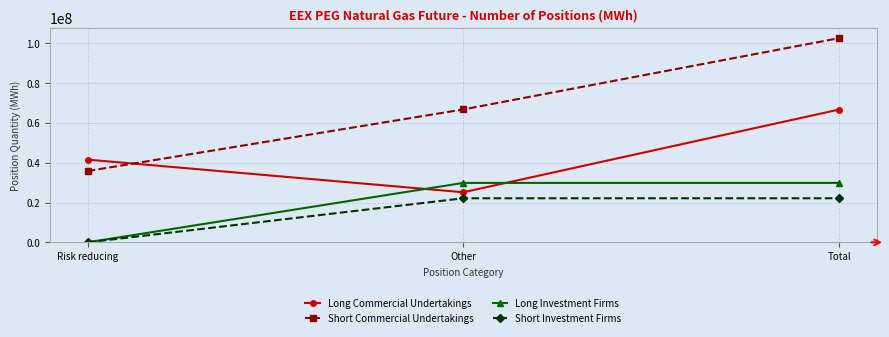

List the series in order of their peak value, highest first.

Short Commercial Undertakings, Long Commercial Undertakings, Long Investment Firms, Short Investment Firms